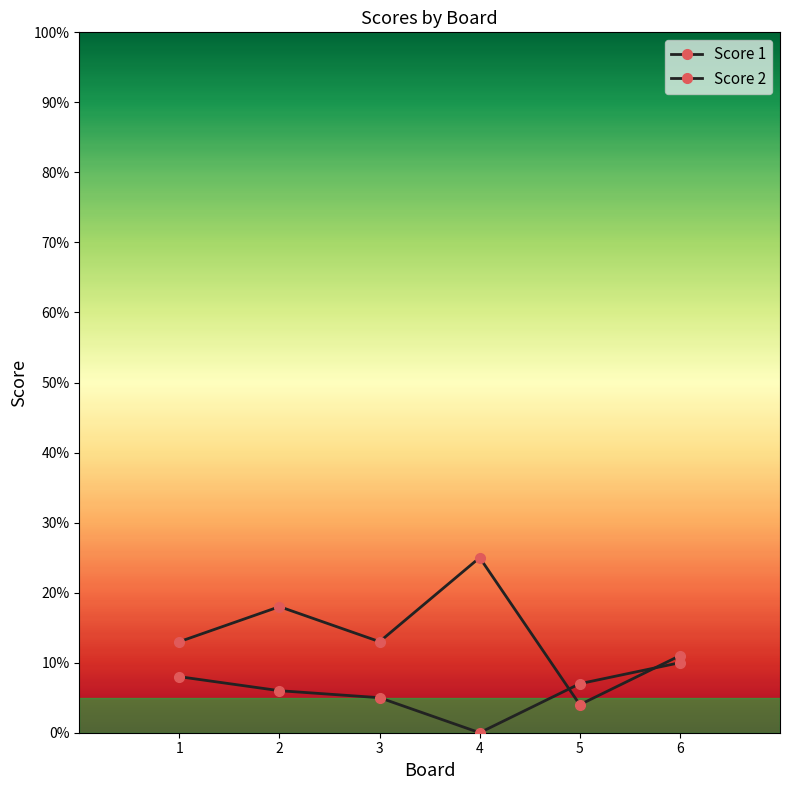

How many values in Score 2 are above zero?

5